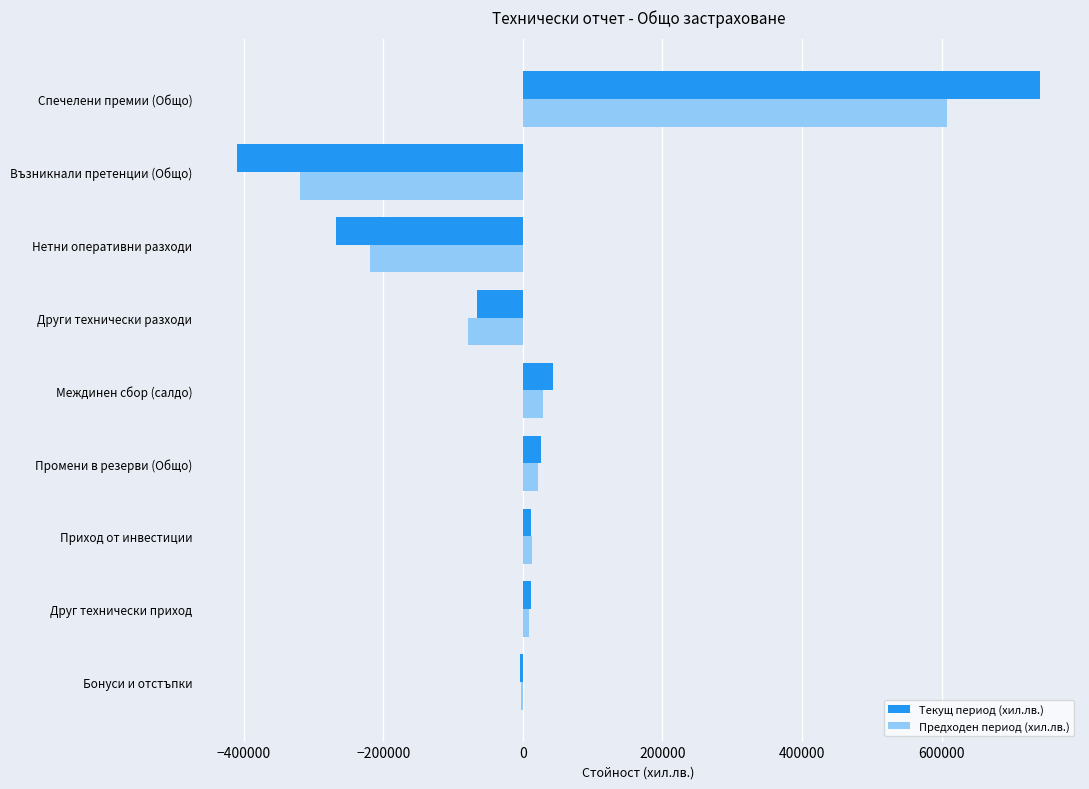

The Текущ период (хил.лв.) series shows 25912.8 at Промени в резерви (Общо). True or false?

True